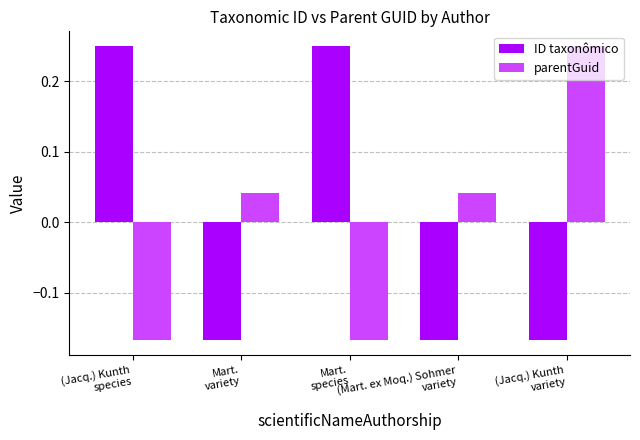

How many positive values does the parentGuid series have?

3